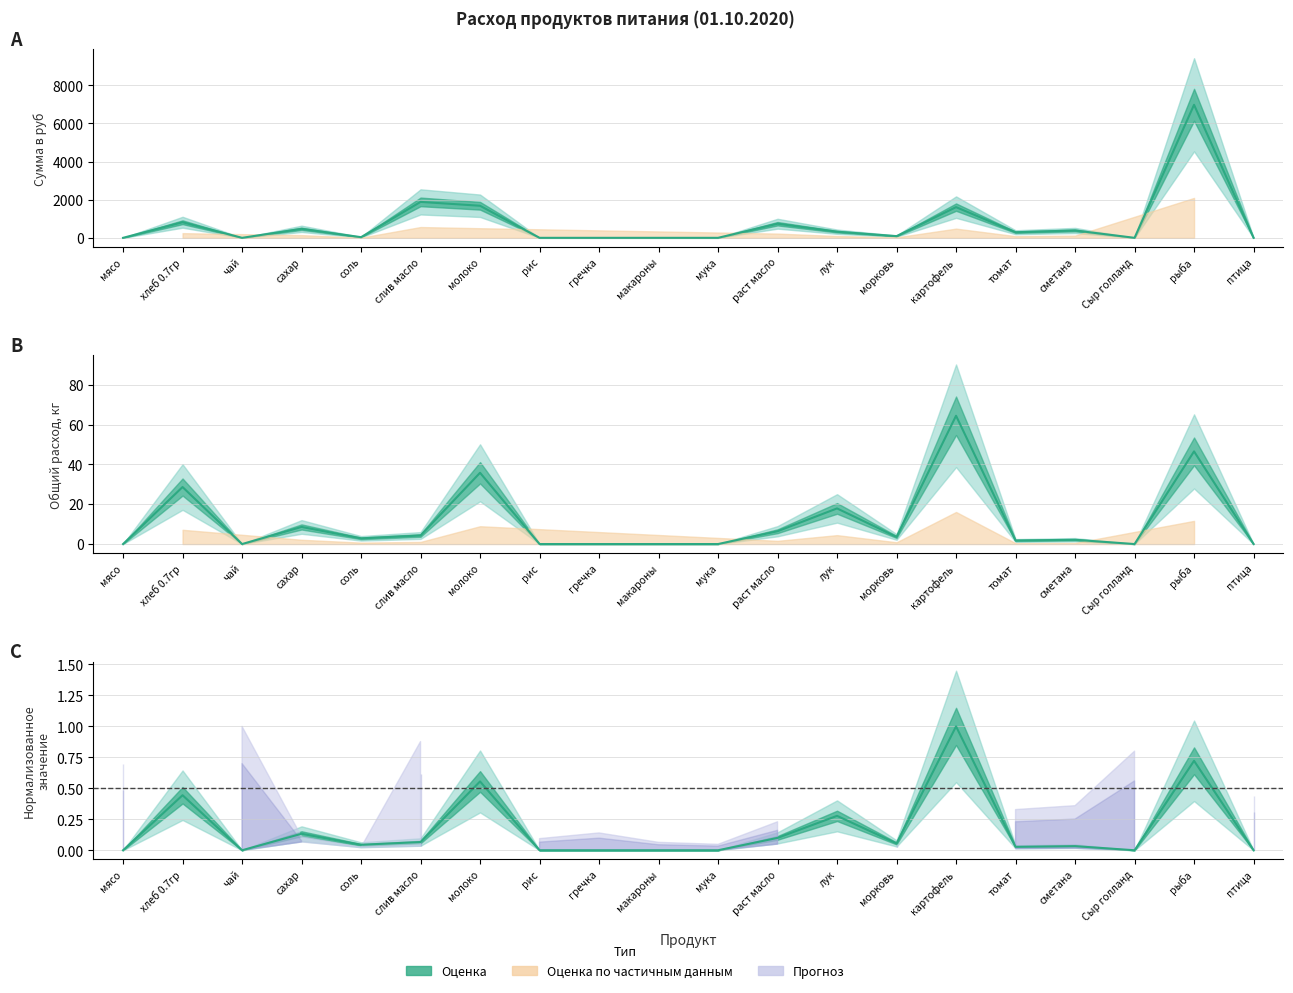

Which has a higher value, рыба or птица?

рыба